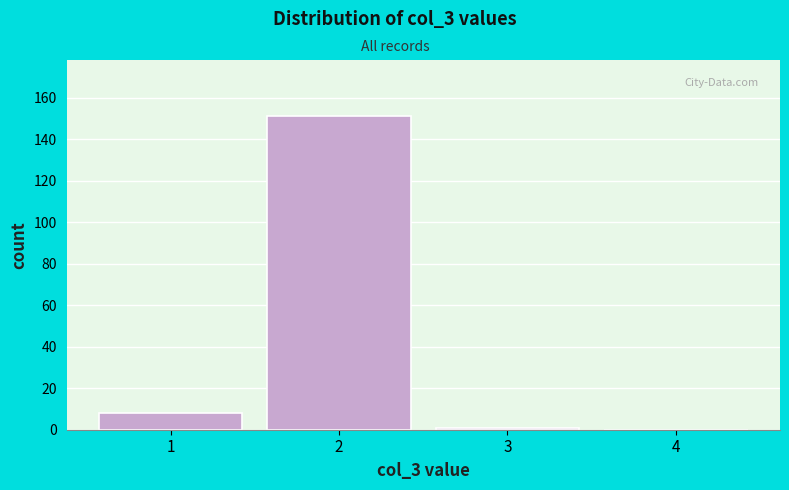

Reading left to right, list every bar in this chart as the range it spans on the x-axis followed by its height. The values are not printed on the chart, so give them approximately, as read against the axis.

0.5 to 1.5: 8
1.5 to 2.5: 152
2.5 to 3.5: under 2
3.5 to 4.5: 0